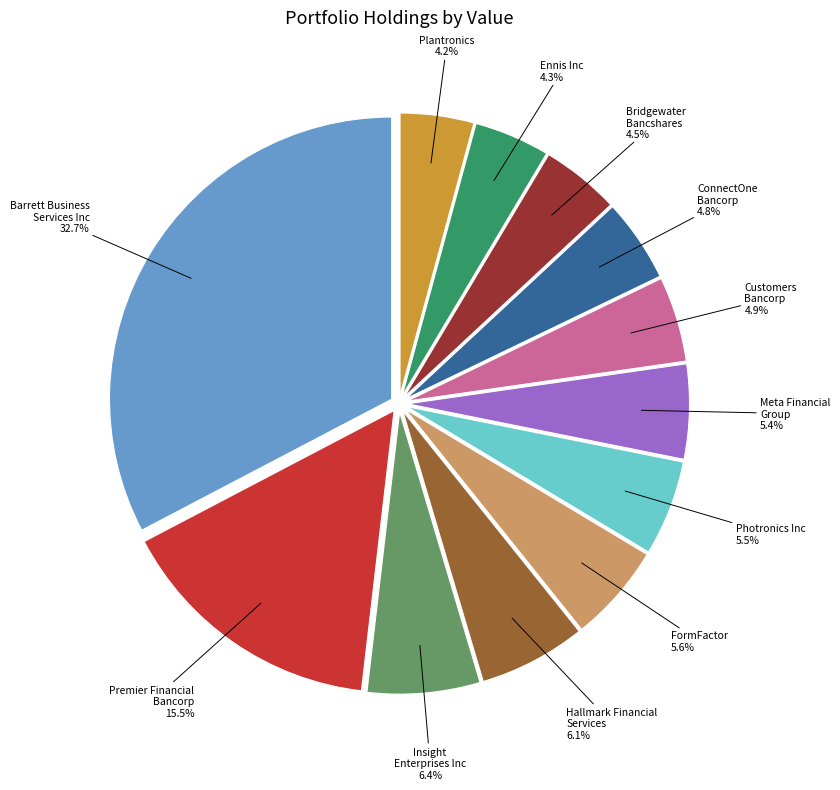

Does any single category account for the majority?

No